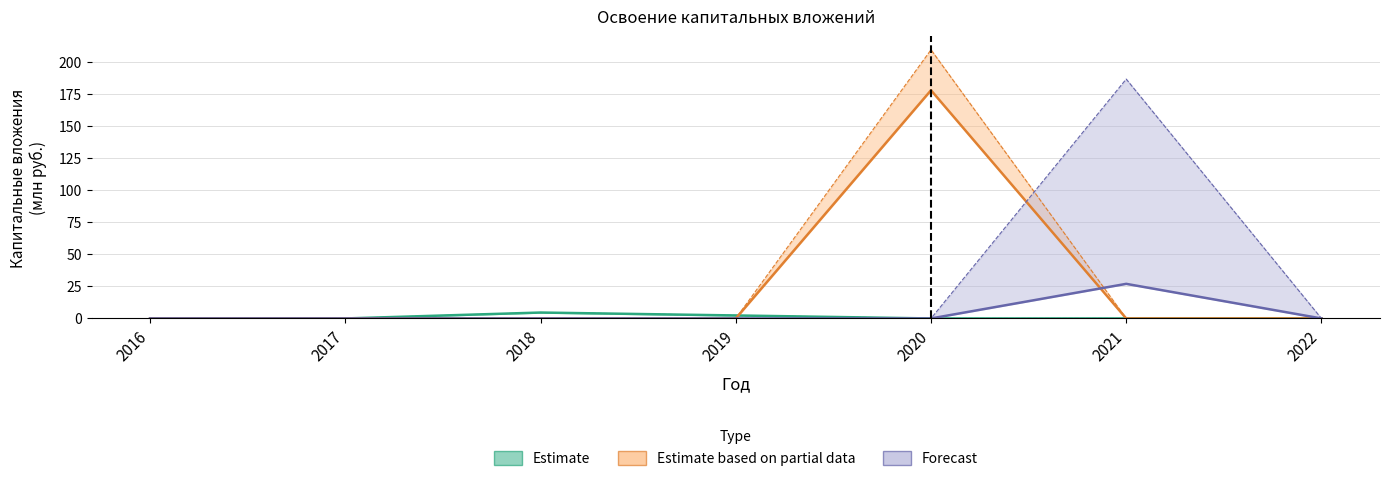

At which label is Forecast closest to 13?

2016